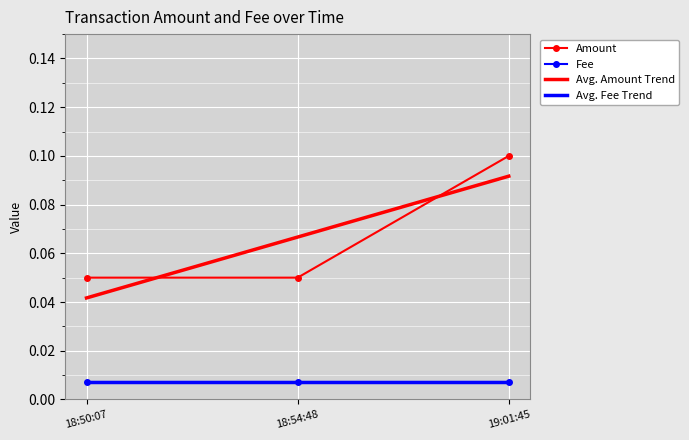

The Avg. Amount Trend series shows 0.1 at 19:01:45. True or false?

False